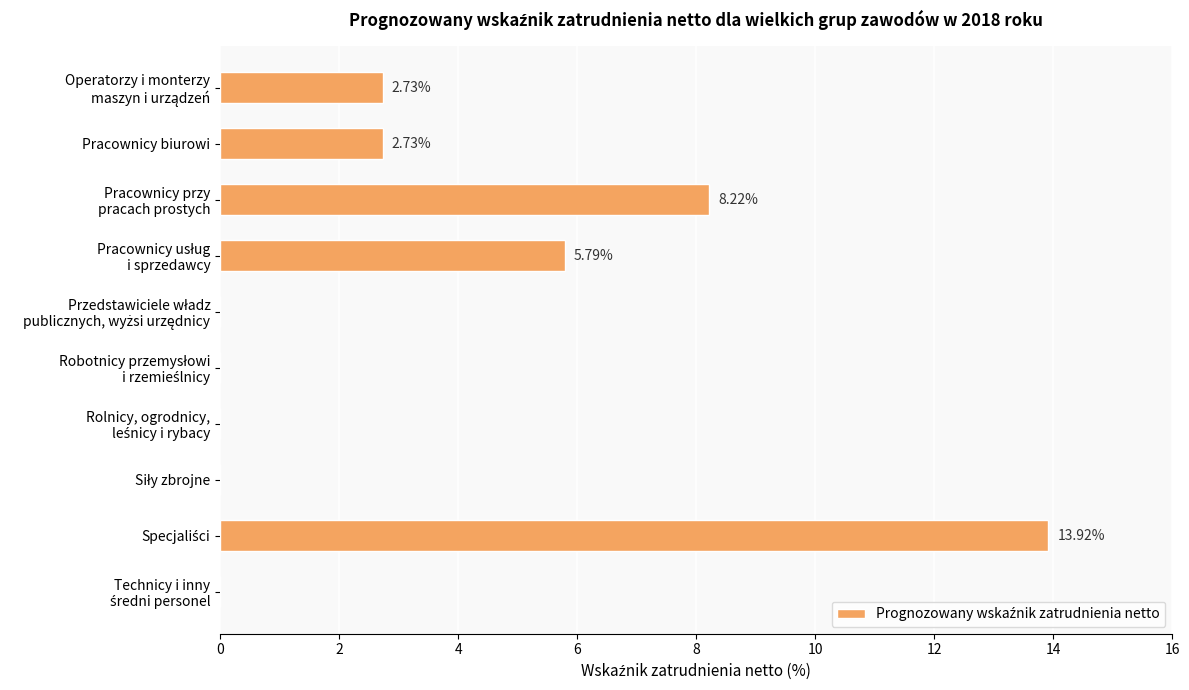

What is the sum of all values?

33.4